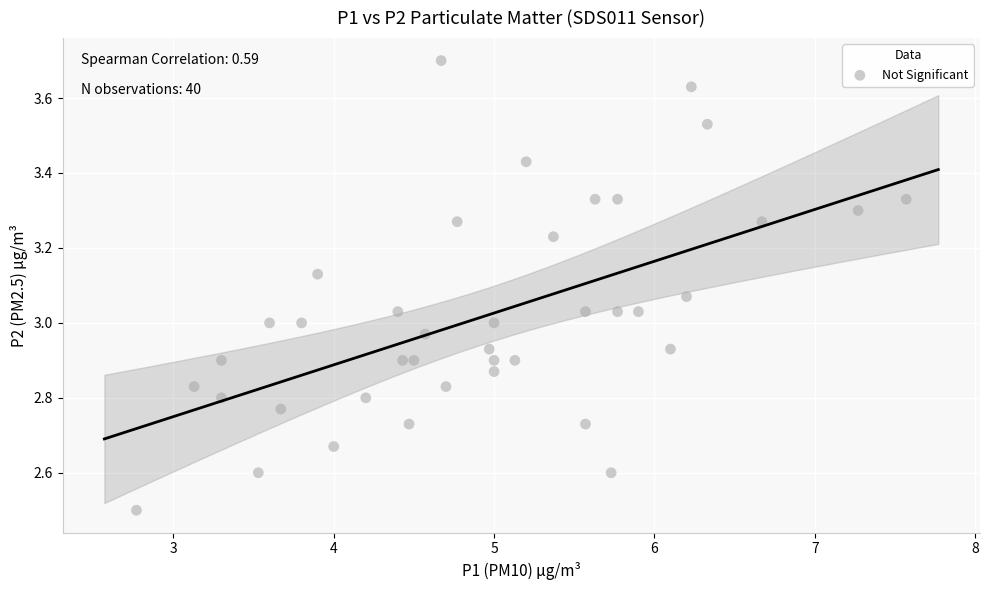

What is the range of X values (max minus min)?

4.8